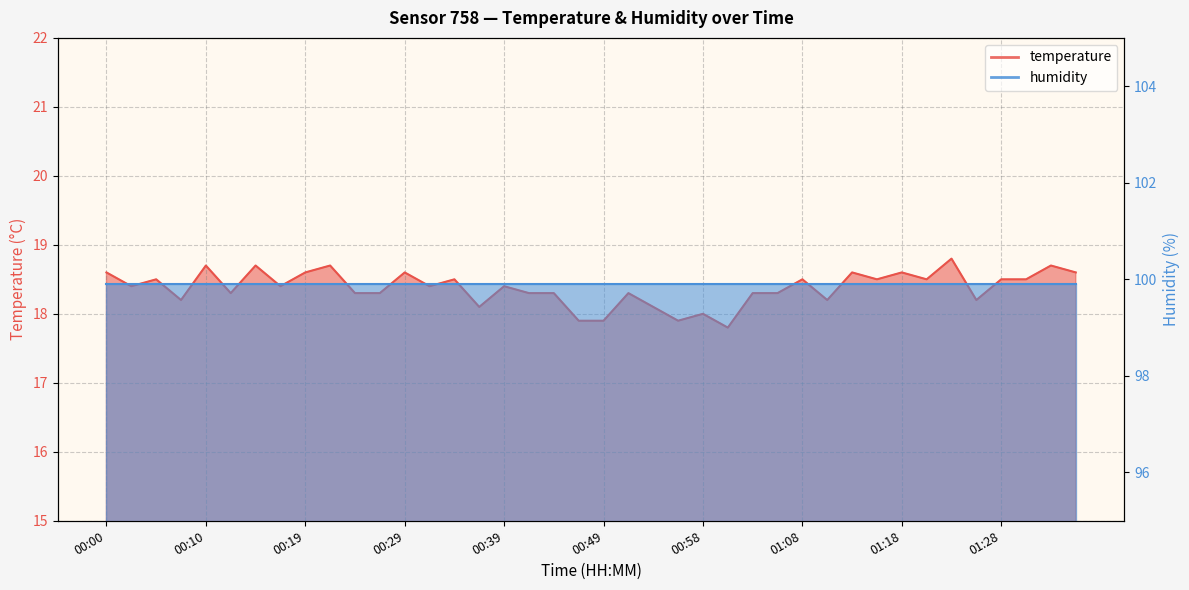

What is the label of the 7th point from the left?

00:15